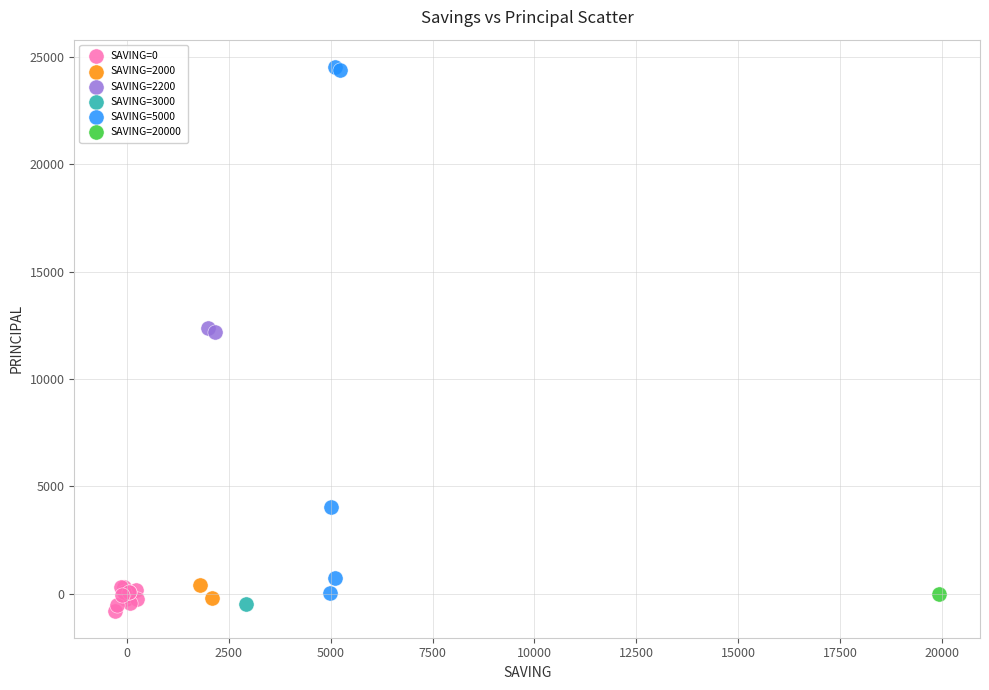

Which series contains the lowest Y value?

SAVING=0